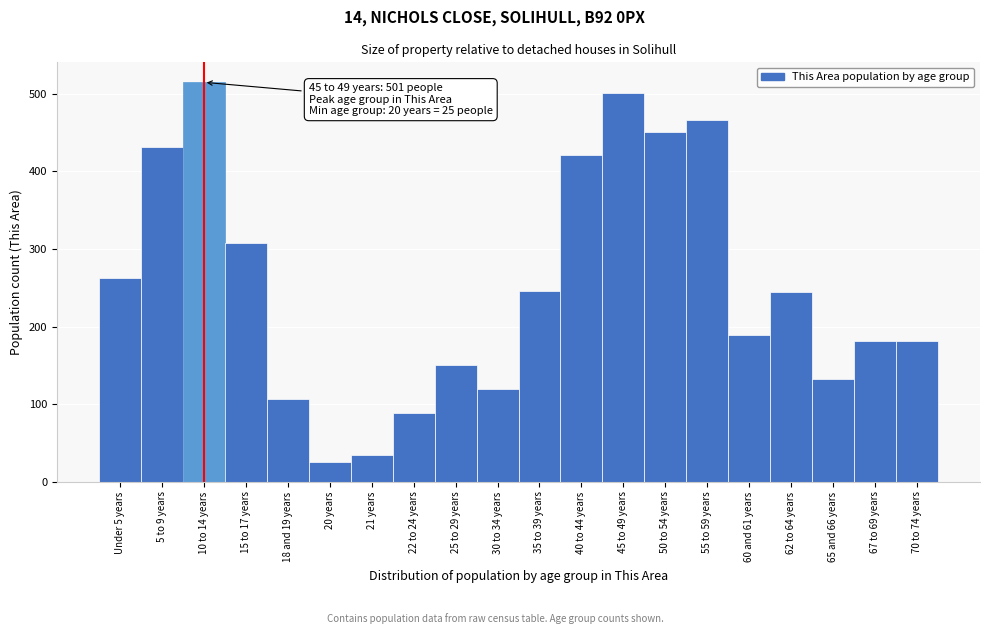

True or false: the data shows 737 at 40 to 44 years.

False